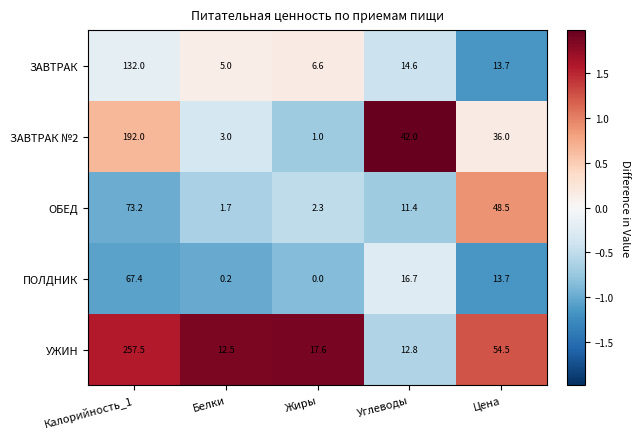

What is the sum of all ОБЕД values?

137.1